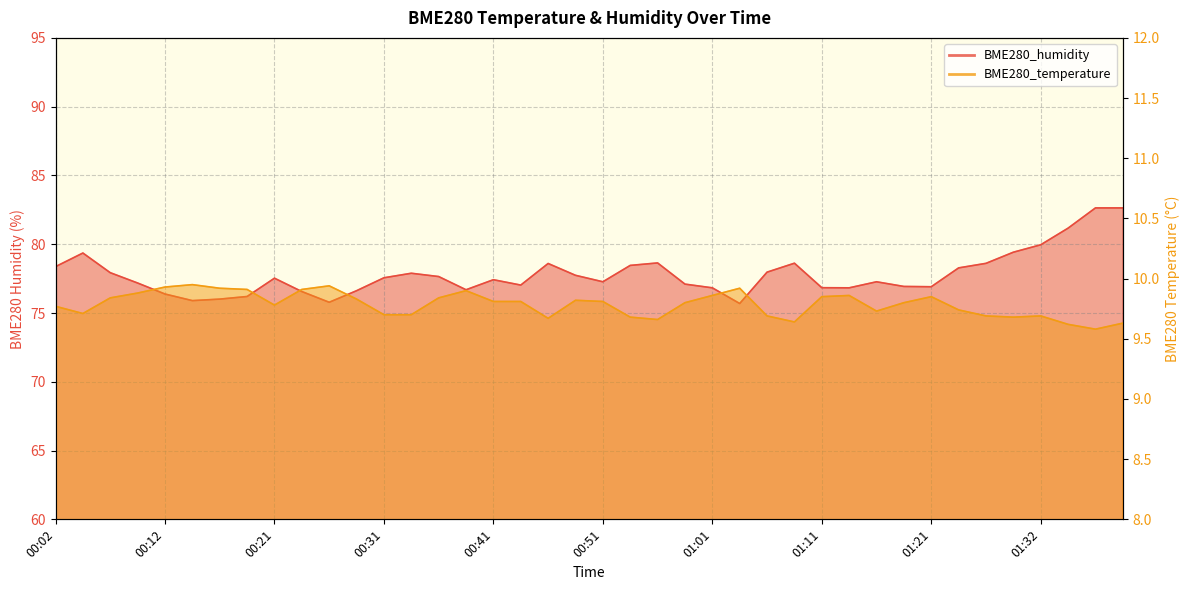

Which label corresponds to the largest value in the chart?

01:37